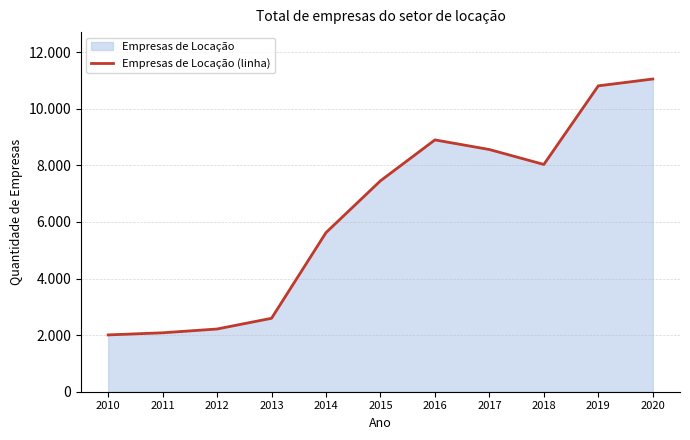

Rank the categories by value from highest to lowest.

2020, 2019, 2016, 2017, 2018, 2015, 2014, 2013, 2012, 2011, 2010